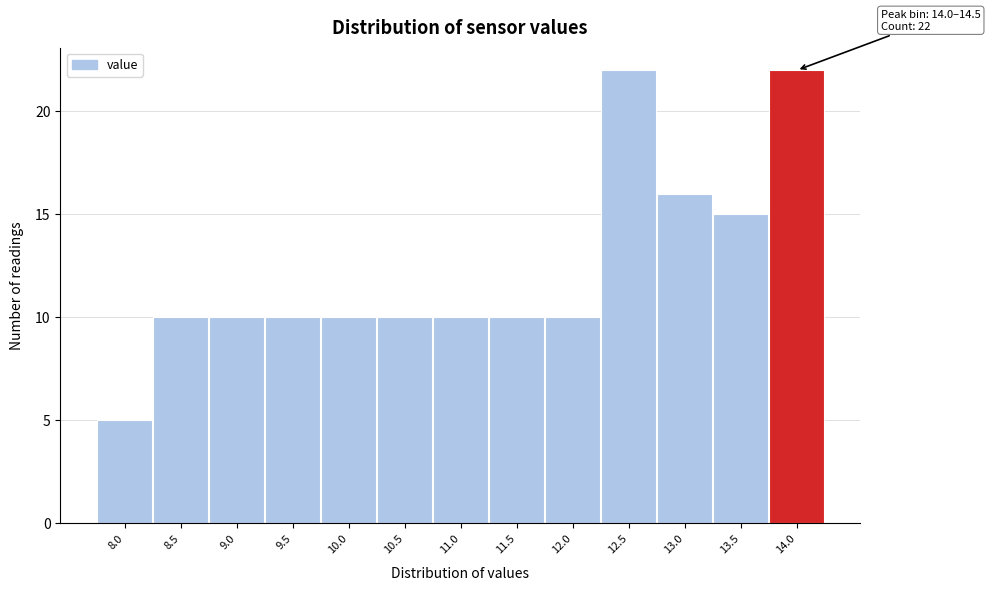

Reading left to right, what are all the values shown in this chart?

8.0=5	8.5=10	9.0=10	9.5=10	10.0=10	10.5=10	11.0=10	11.5=10	12.0=10	12.5=22	13.0=16	13.5=15	14.0=22